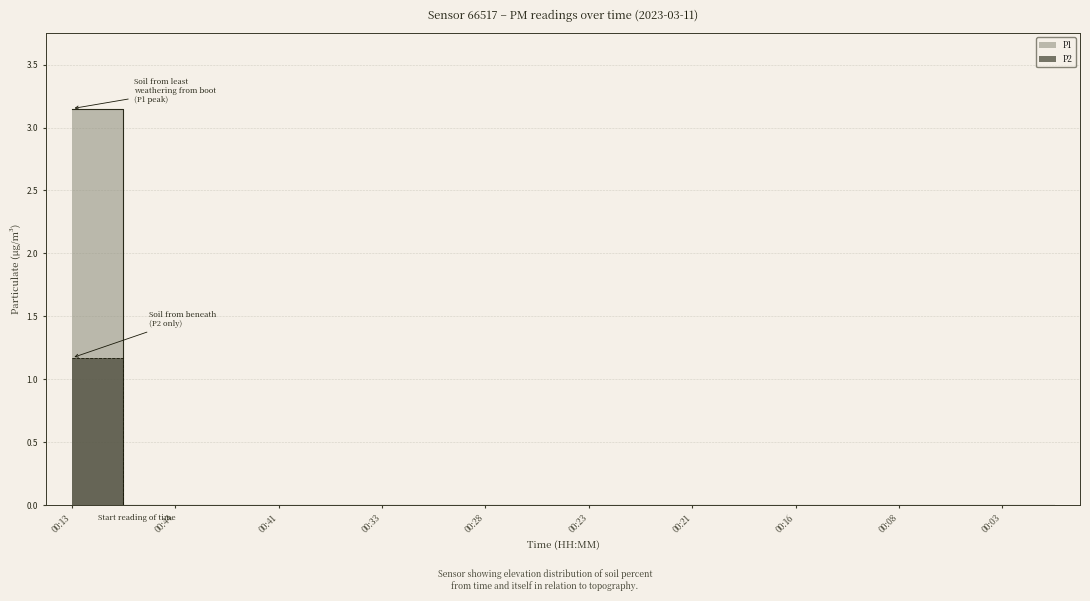

True or false: P2 and P1 intersect in this chart.

False